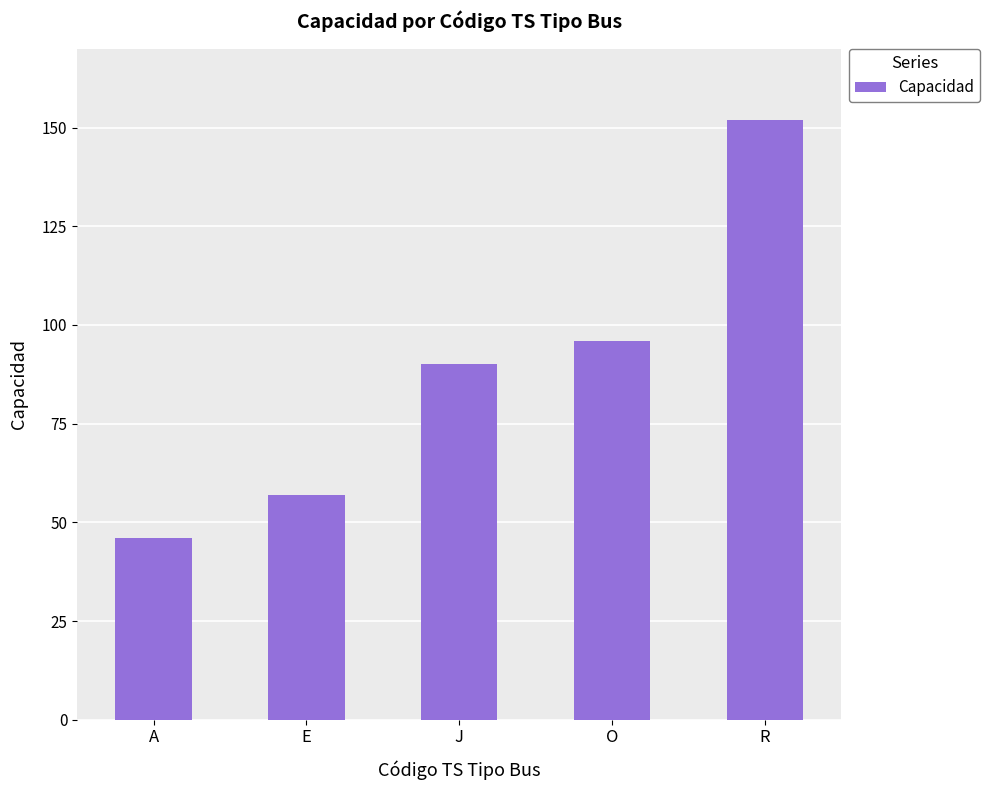

Which label corresponds to the largest value in the chart?

R